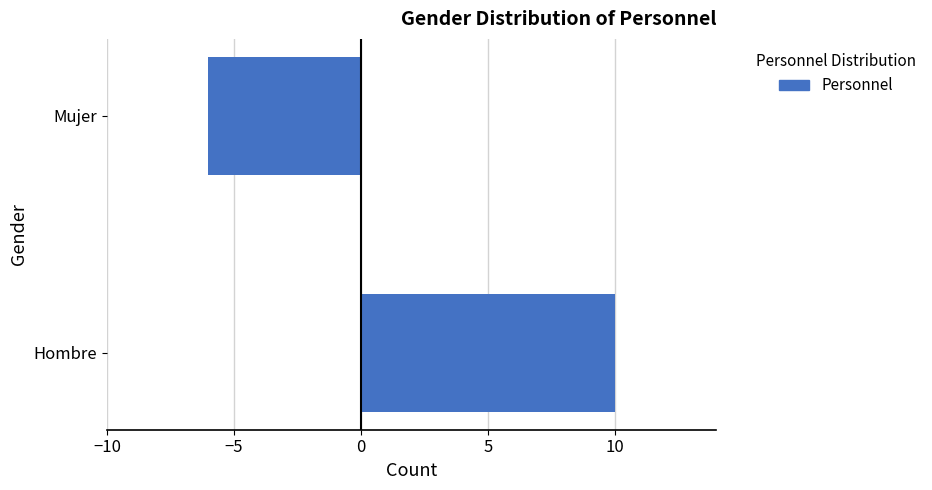

At which category does the chart reach its peak across all series?

Hombre